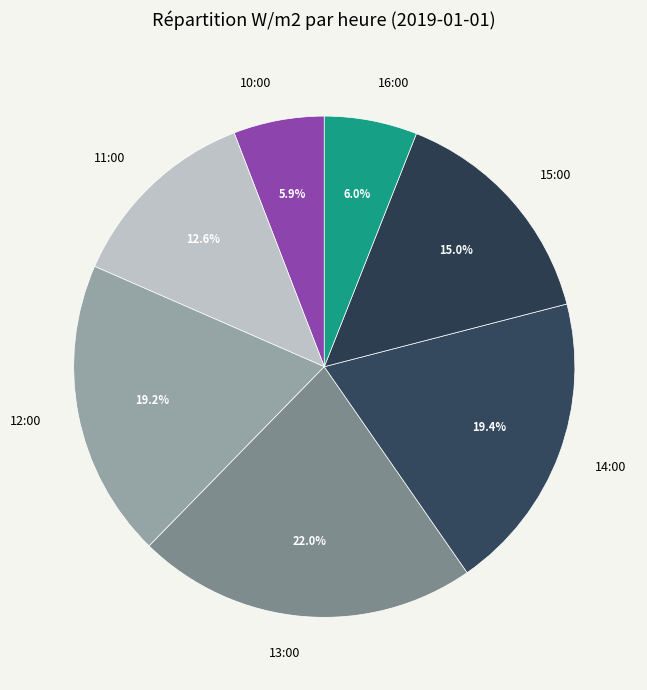

What percentage do 16:00 and 13:00 together represent?

28.0%